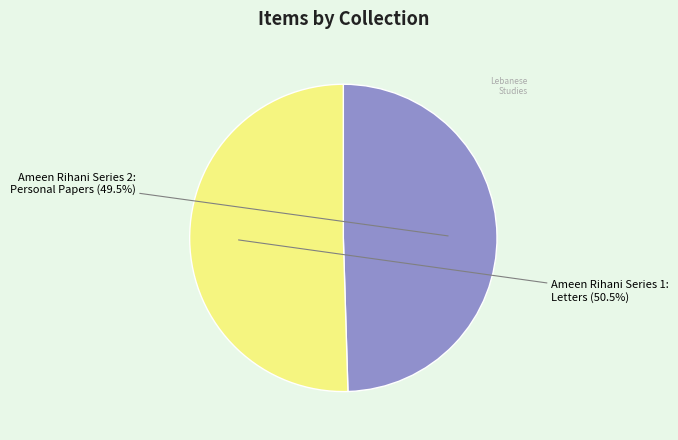

Which slice represents more than half of the pie?

Ameen Rihani Series 1: Letters